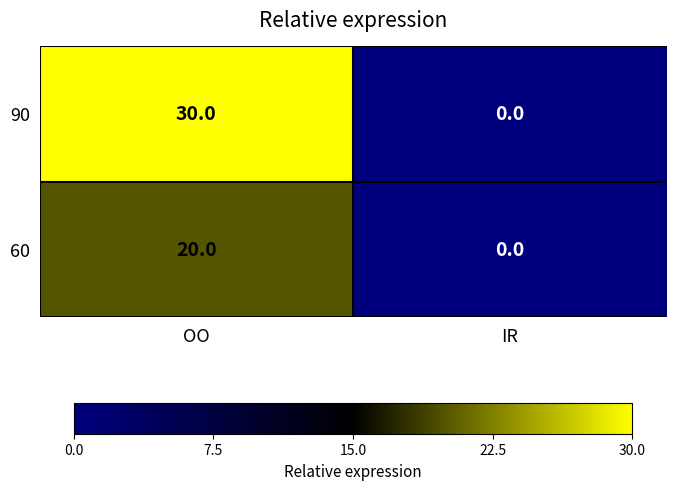

Reading left to right, list all the values displayed in this chart.

90: 30	0
60: 20	0